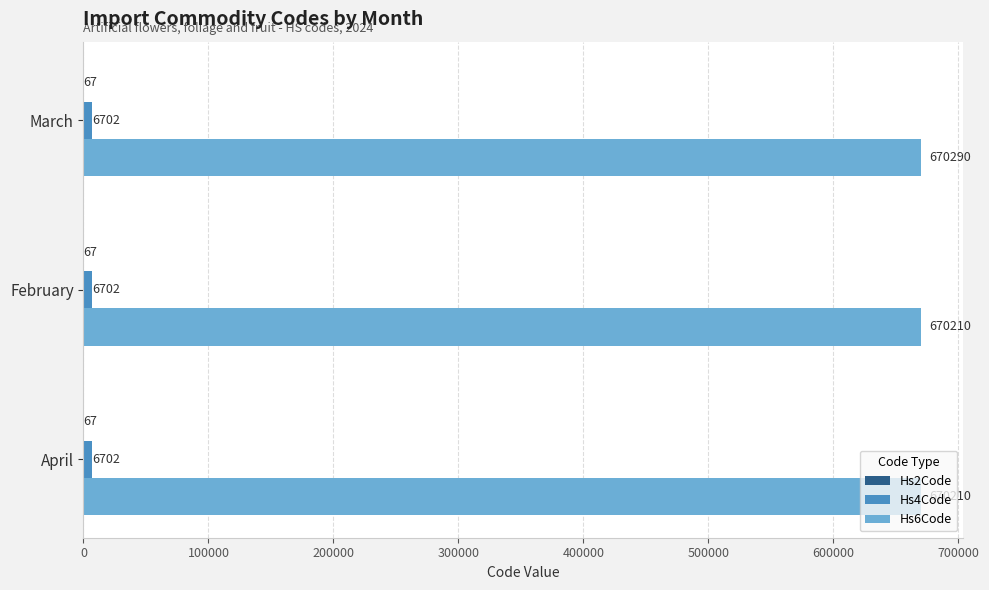

What is the total value across all series at April?

676979